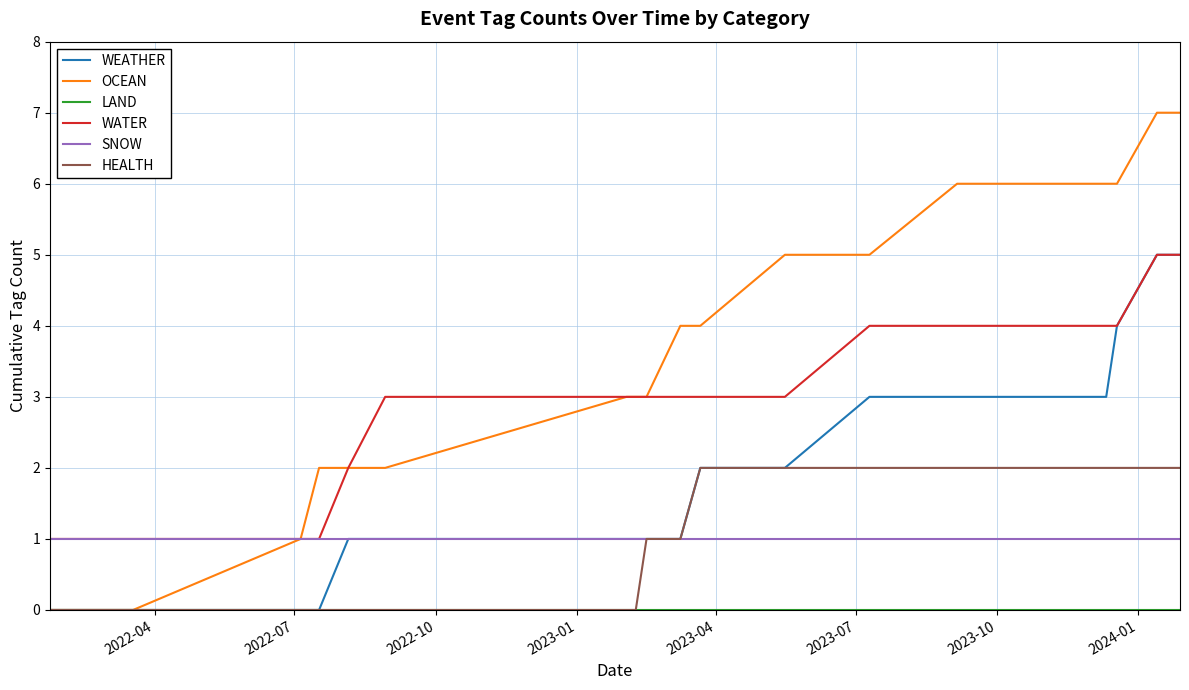

Which series has the largest range (max minus min)?

OCEAN